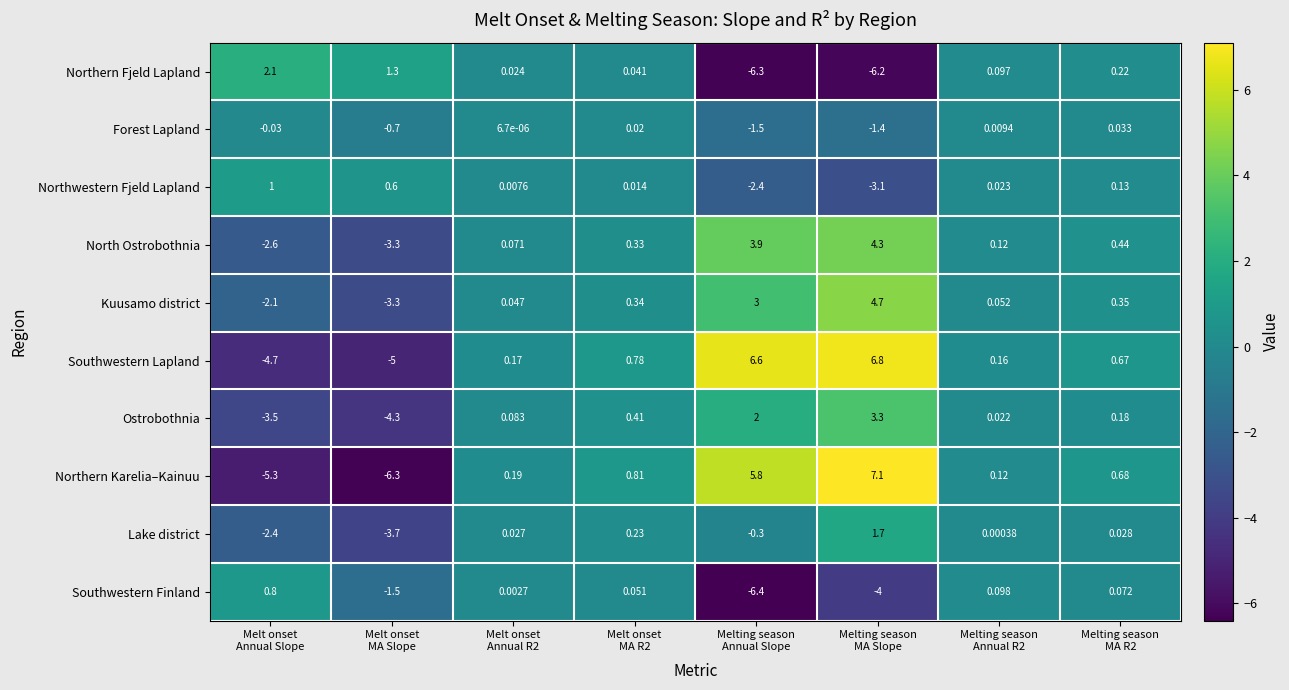

Which series has the widest spread of values?

Northern Karelia–Kainuu